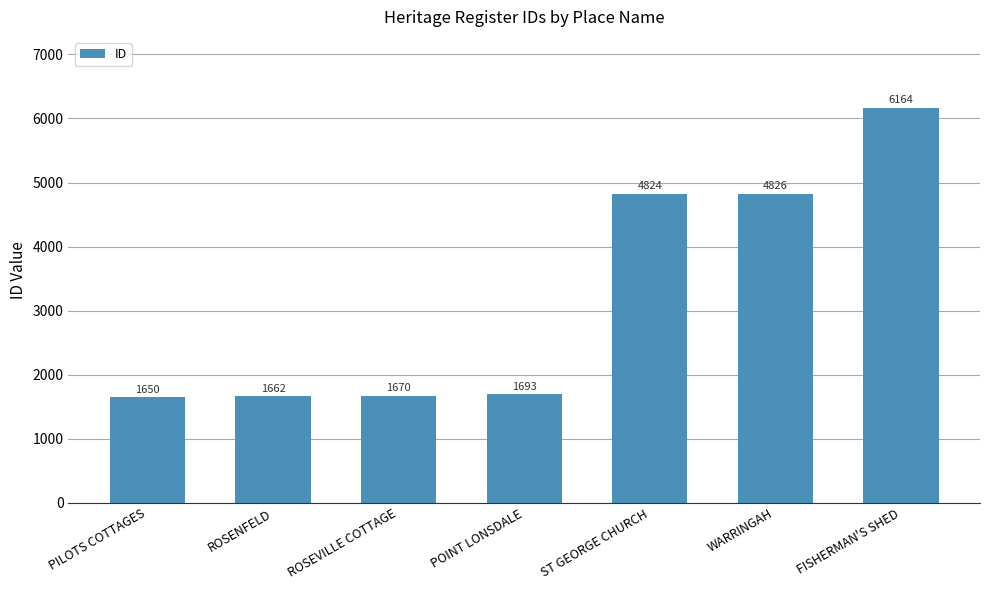

Reading right to left, what are all the values shown in this chart?

FISHERMAN'S SHED=6164	WARRINGAH=4826	ST GEORGE CHURCH=4824	POINT LONSDALE=1693	ROSEVILLE COTTAGE=1670	ROSENFELD=1662	PILOTS COTTAGES=1650